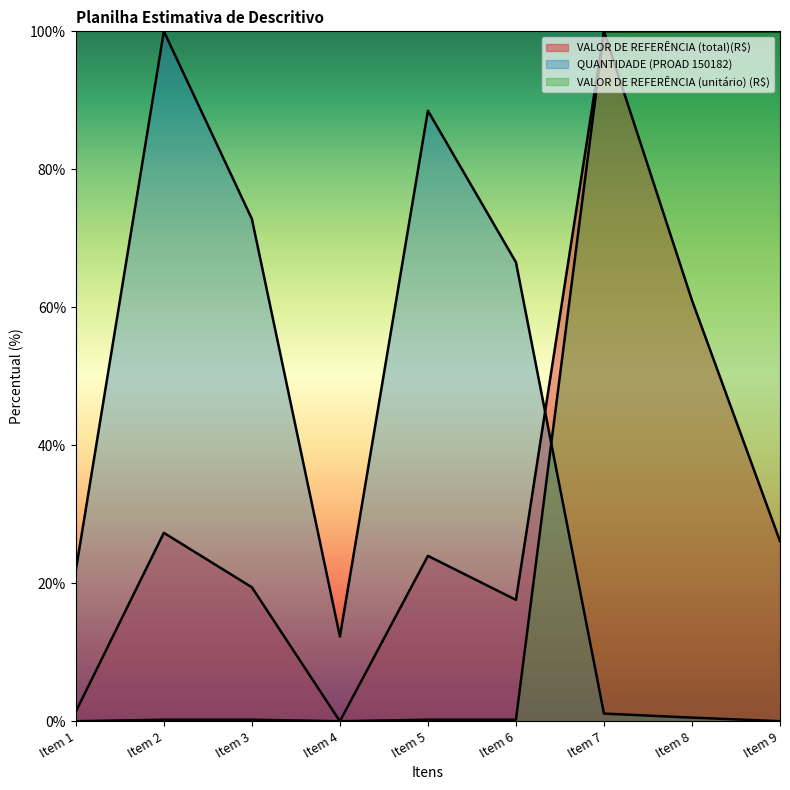

Between Item 1 and Item 3, which series saw the biggest shift?

QUANTIDADE (PROAD 150182)